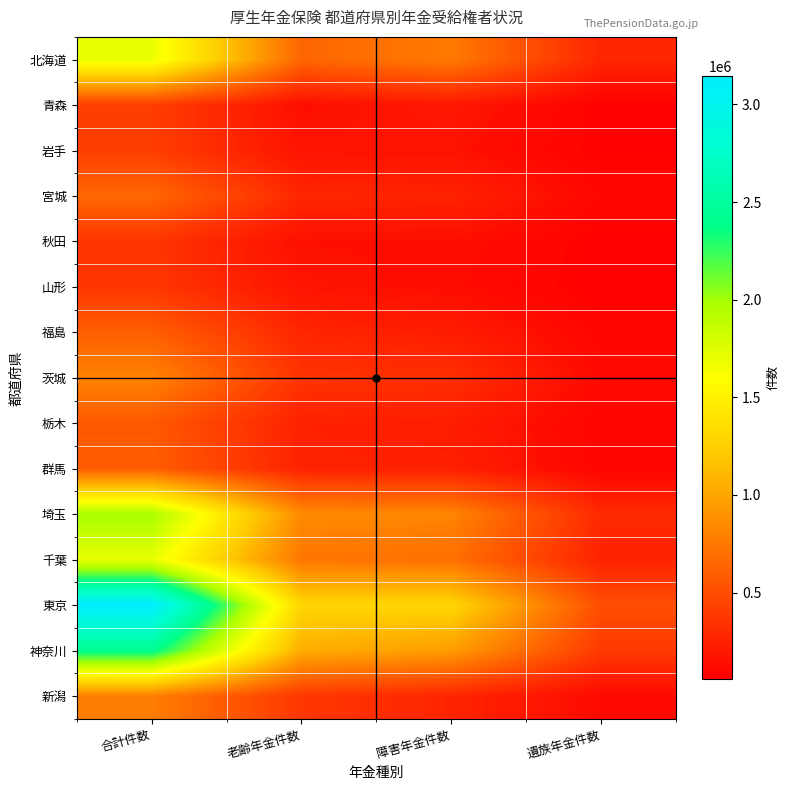

What is the smallest value displayed?

55429